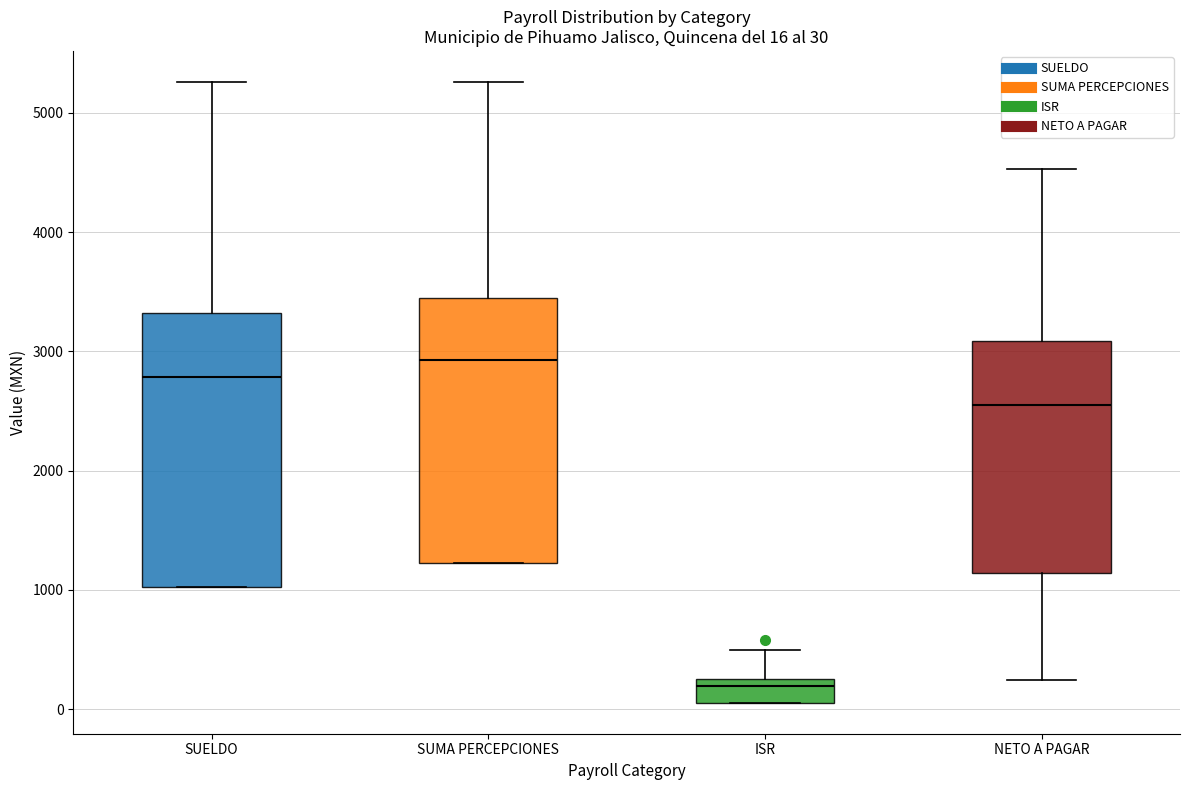

Which box has the highest median line?

SUMA PERCEPCIONES